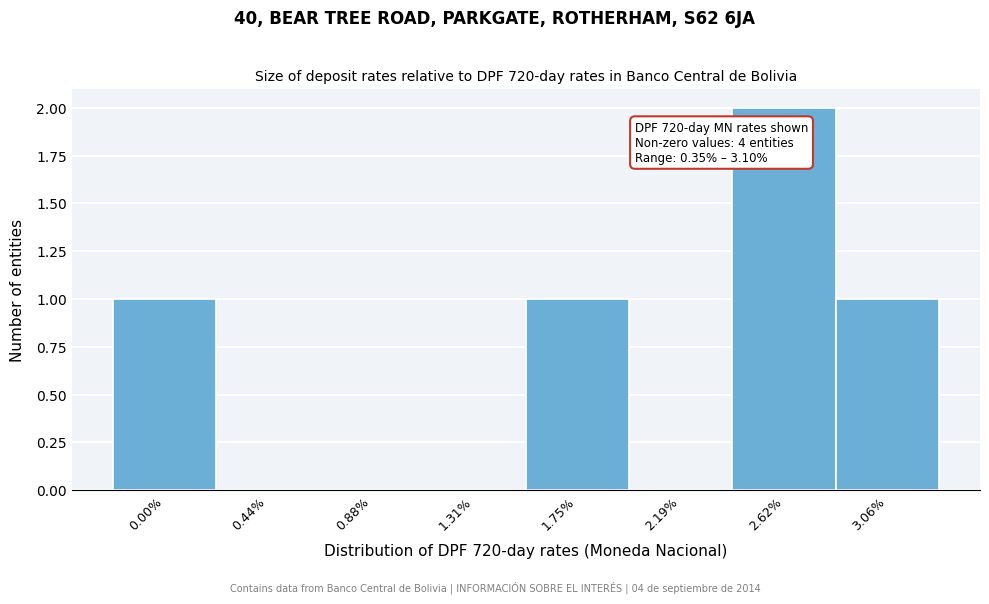

Reading left to right, what are all the values shown in this chart?

0.00%=1	0.44%=0	0.88%=0	1.31%=0	1.75%=1	2.19%=0	2.62%=2	3.06%=1